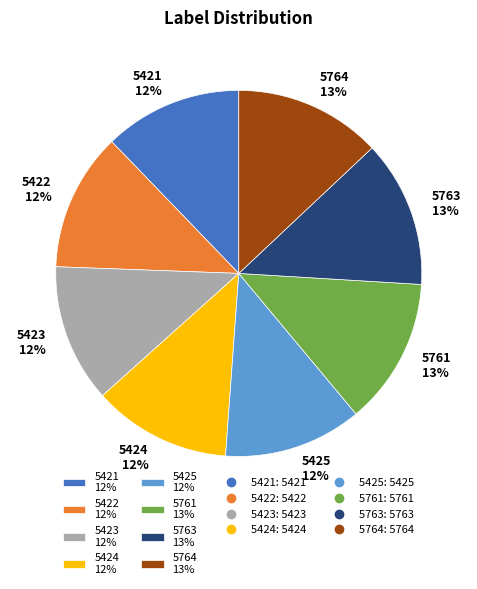

Count the number of slices in the pie.

8